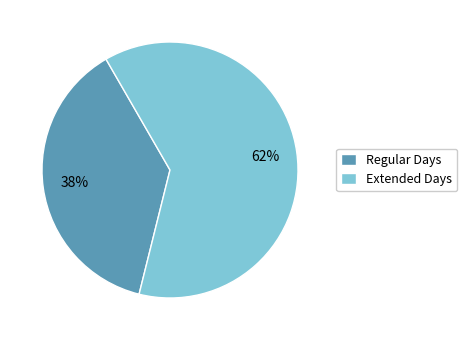

To the nearest percent, what portion does Extended Days represent?

62%